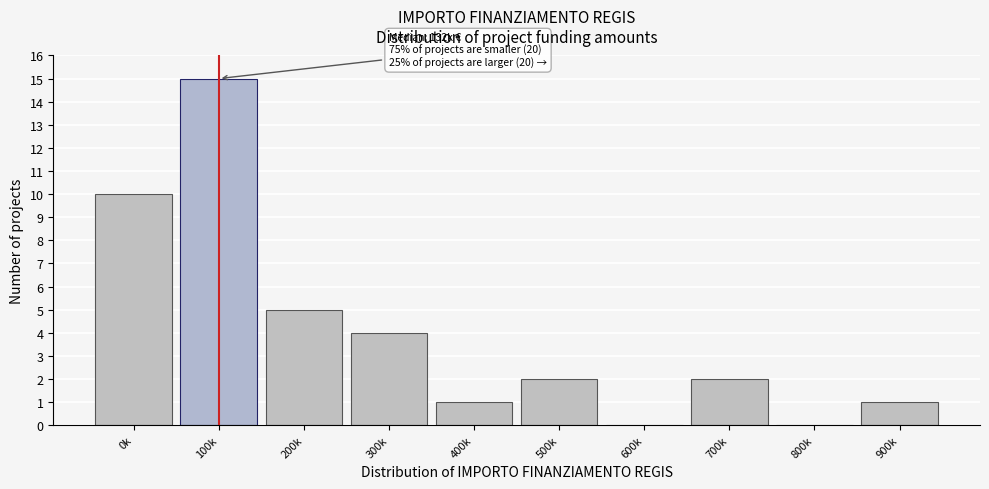

Reading right to left, what are all the values shown in this chart?

900k=1	800k=0	700k=2	600k=0	500k=2	400k=1	300k=4	200k=5	100k=15	0k=10